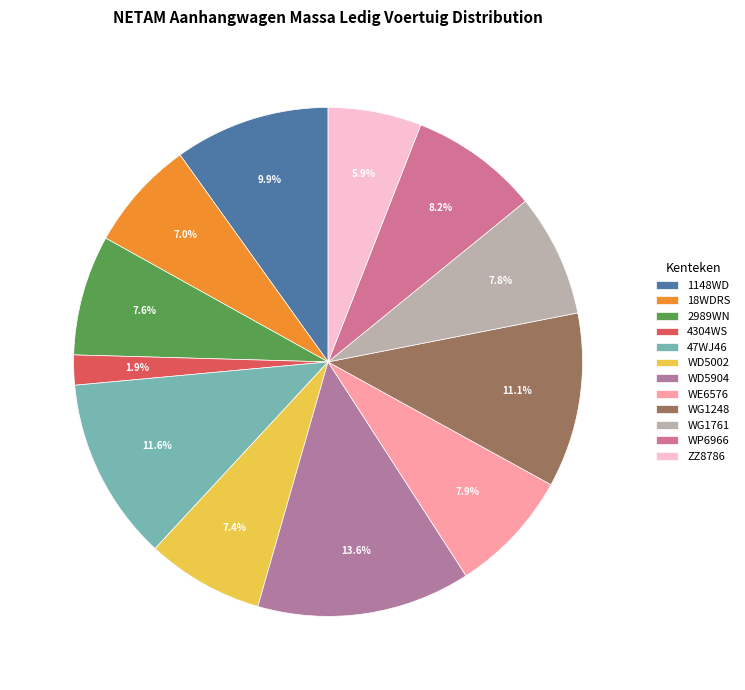

The WG1761 slice represents 1% of the pie. True or false?

False